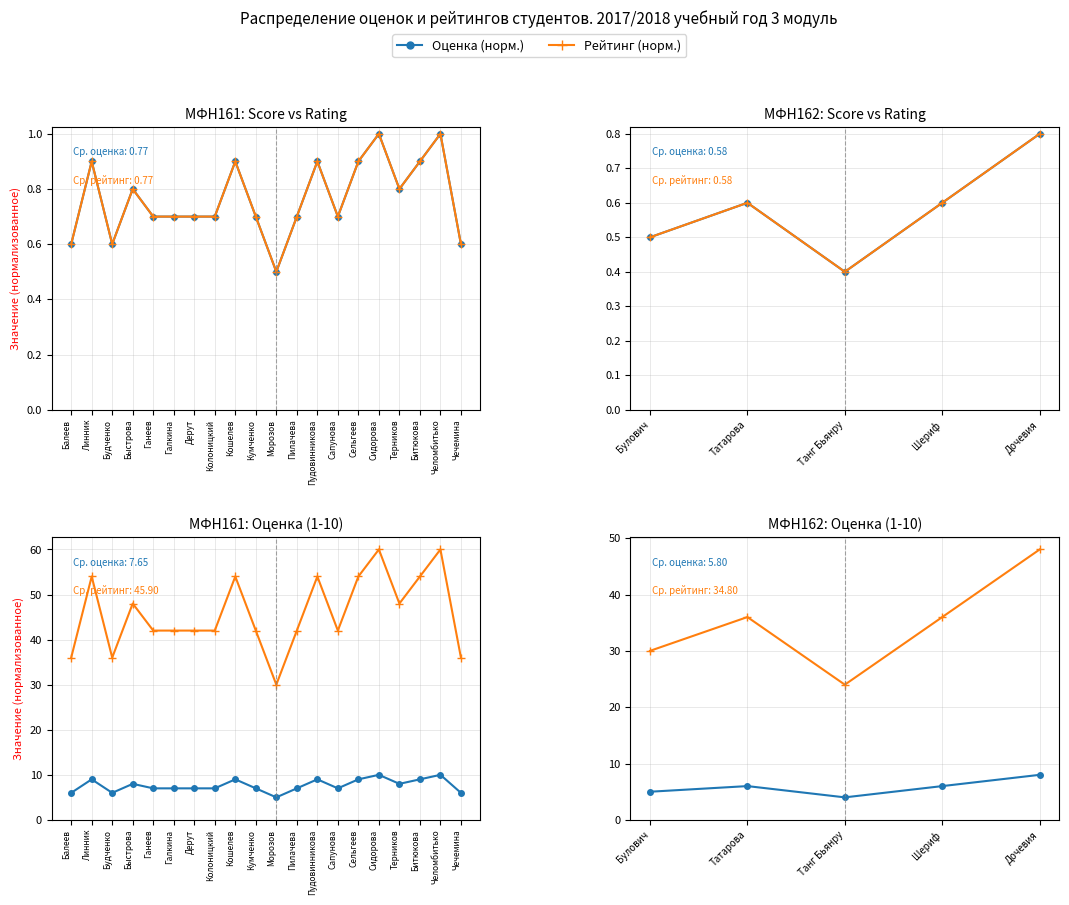

True or false: Рейтинг (норм.) and Оценка (норм.) cross at least once.

False